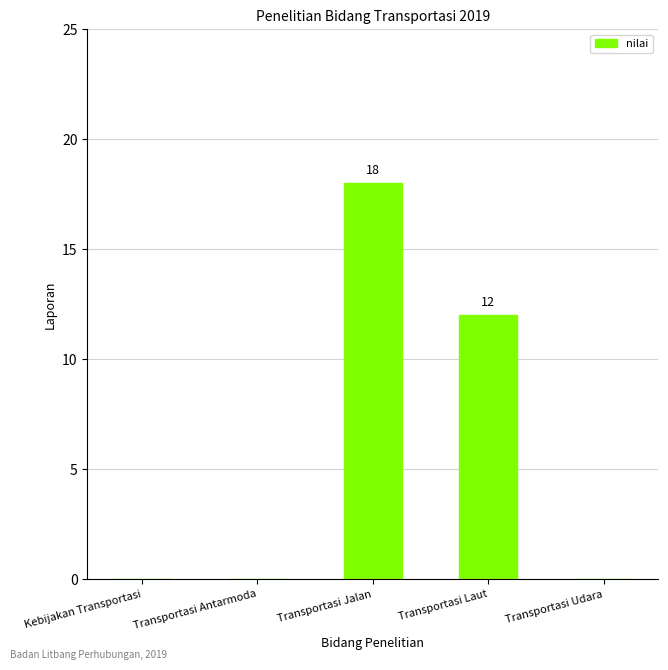

The value at Transportasi Udara is 0. True or false?

True